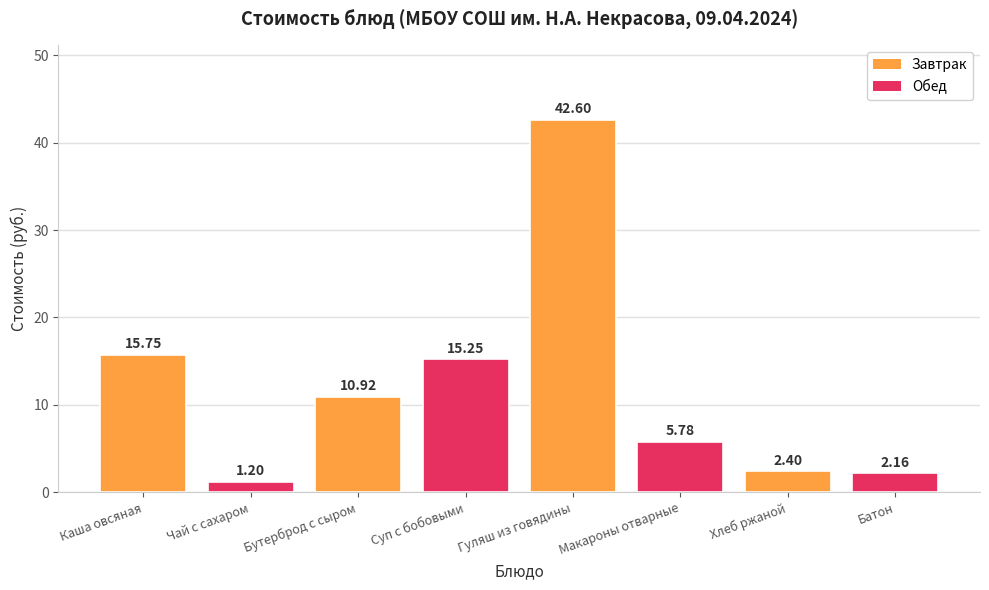

Does the chart contain any negative values?

No